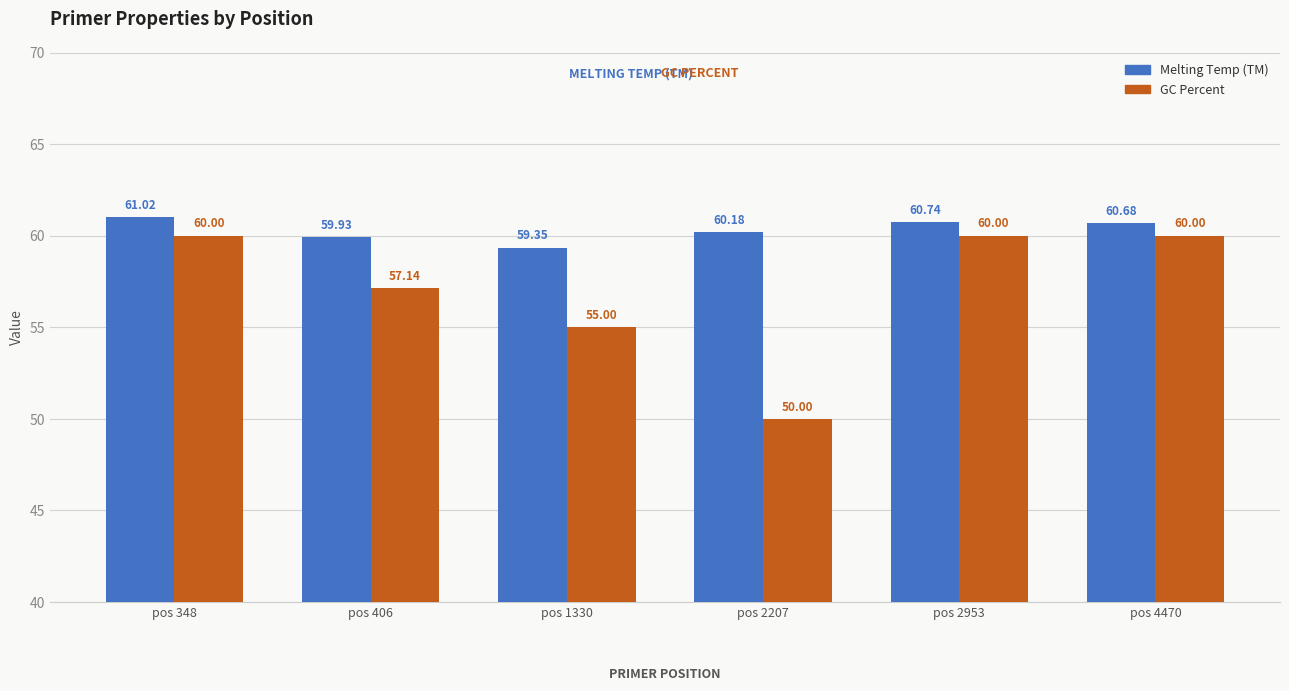

Reading left to right, extract all data points from this chart.

Melting Temp (TM): pos 348=61.0	pos 406=59.9	pos 1330=59.4	pos 2207=60.2	pos 2953=60.7	pos 4470=60.7
GC Percent: pos 348=60.0	pos 406=57.1	pos 1330=55.0	pos 2207=50.0	pos 2953=60.0	pos 4470=60.0